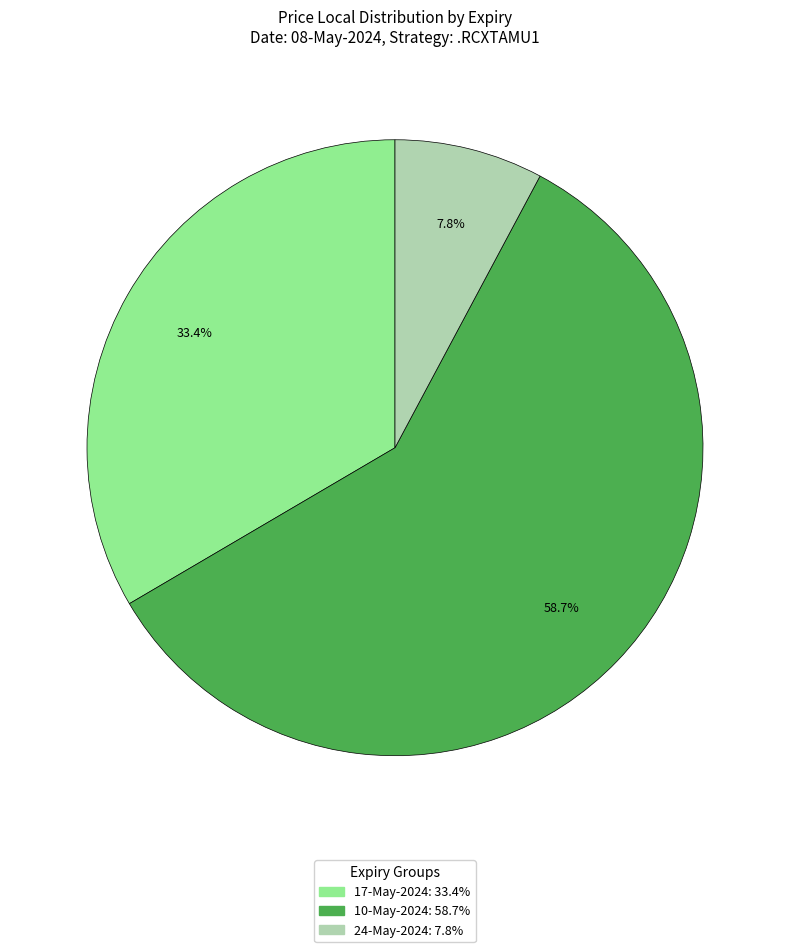

Does any single category account for the majority?

Yes